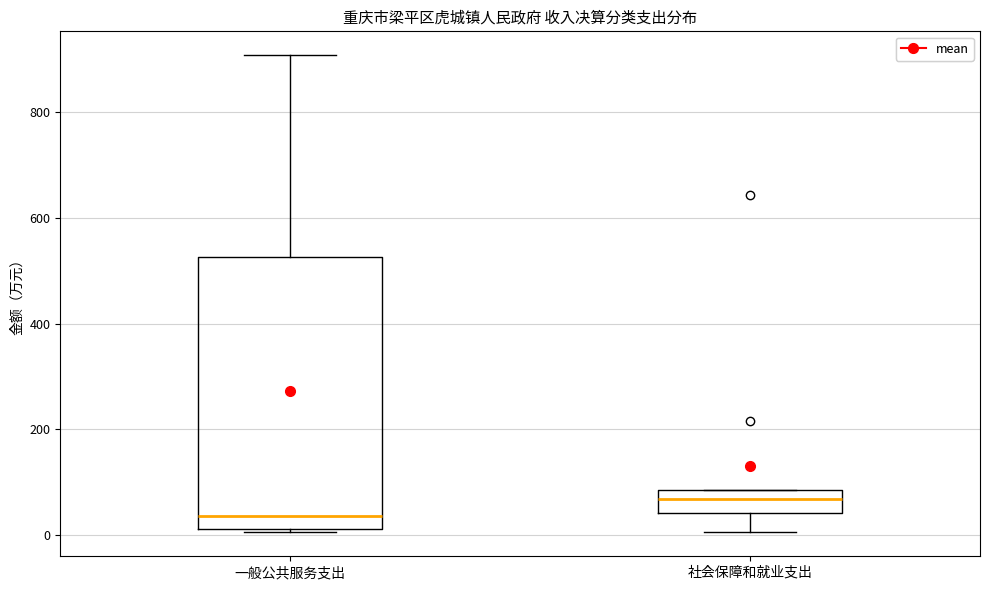

Which box has the lowest median line?

一般公共服务支出